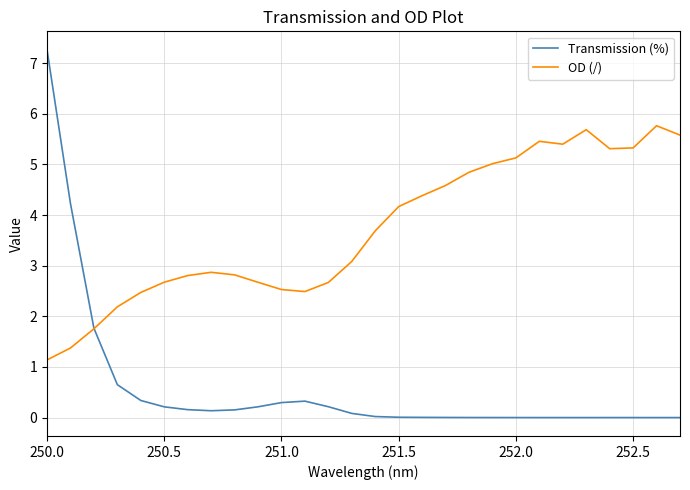

Which series has the largest total across all categories?

OD (/)